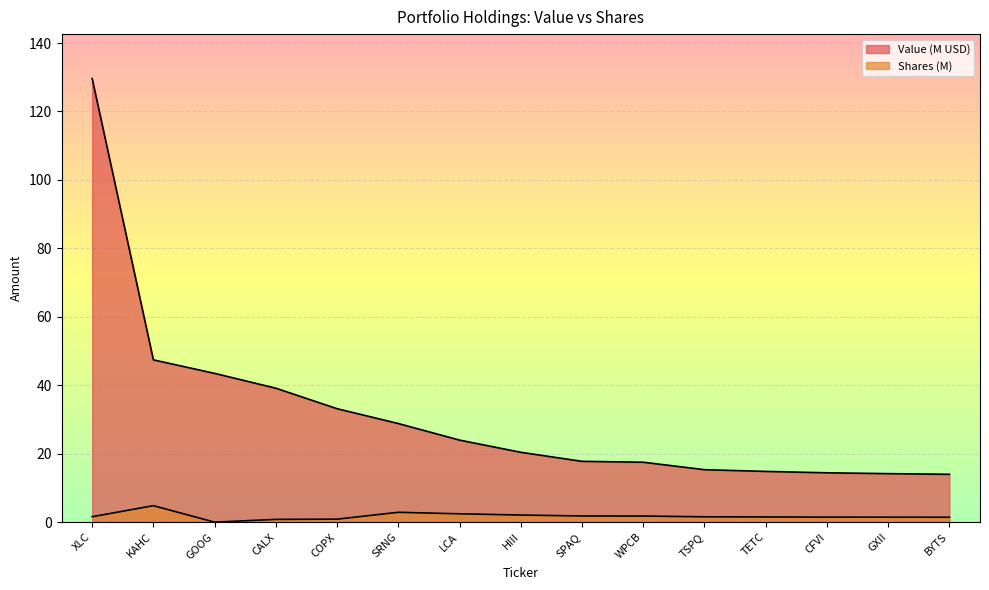

True or false: Value and Shares or principal amount cross at least once.

False